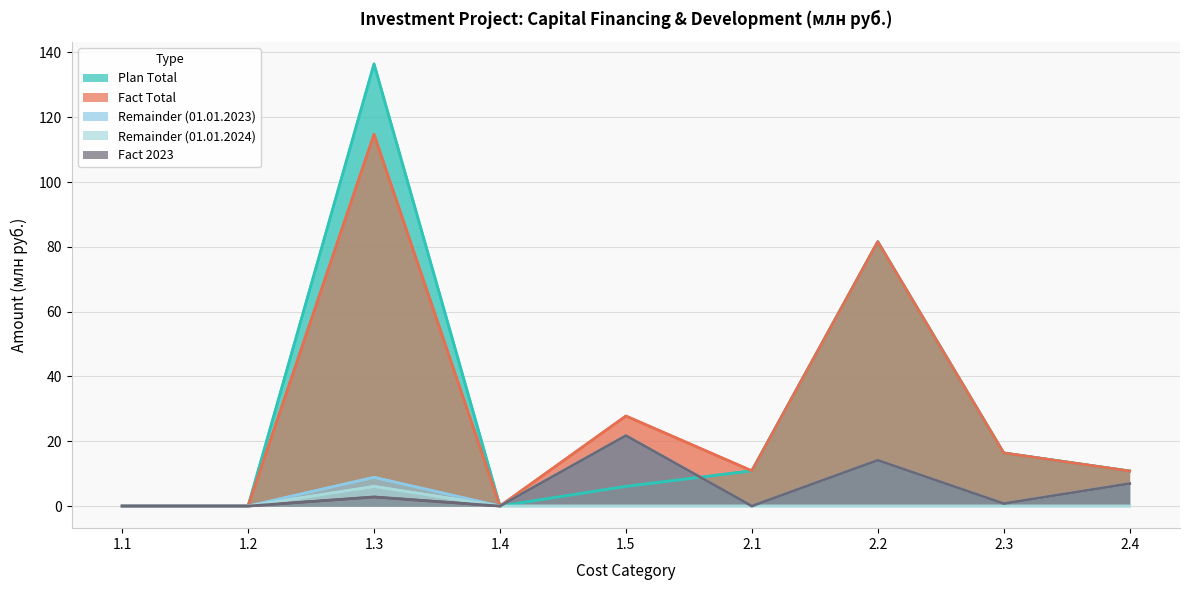

The Fact Total series shows -63.1 at 1.4. True or false?

False